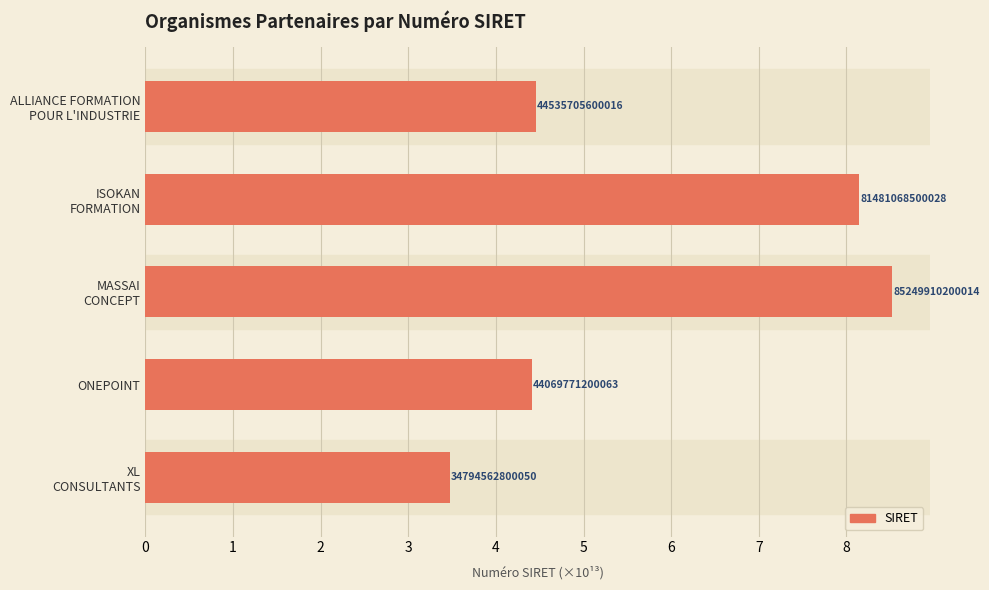

Are the bars grouped side by side (vs. stacked)?

No